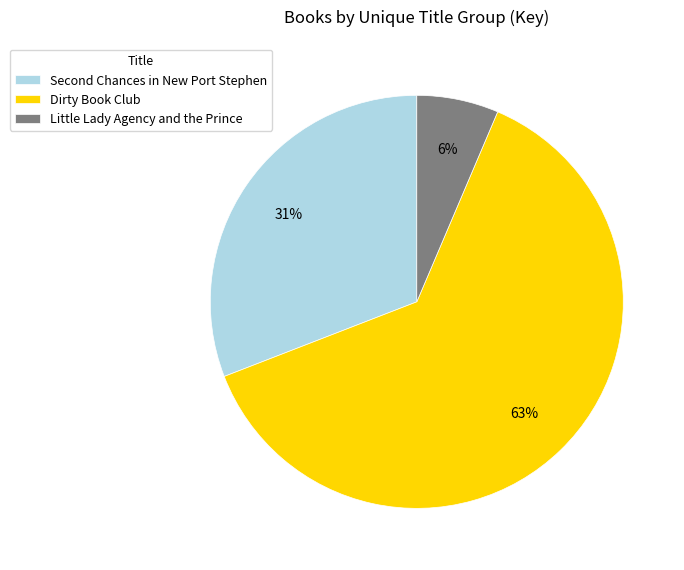

Do Dirty Book Club and Little Lady Agency and the Prince together represent more than half of the pie?

Yes